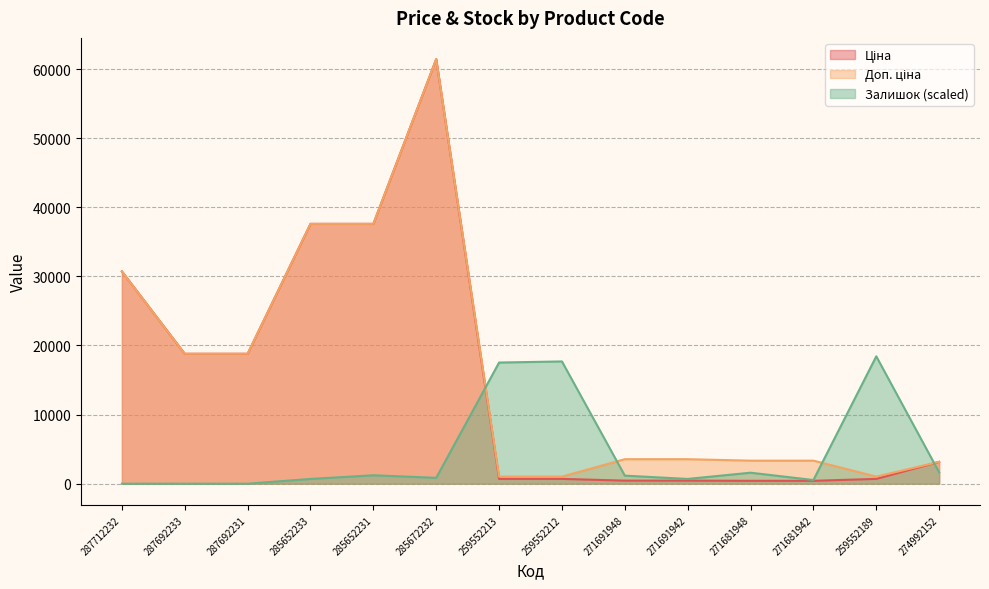

At which category does the chart reach its peak across all series?

285672232